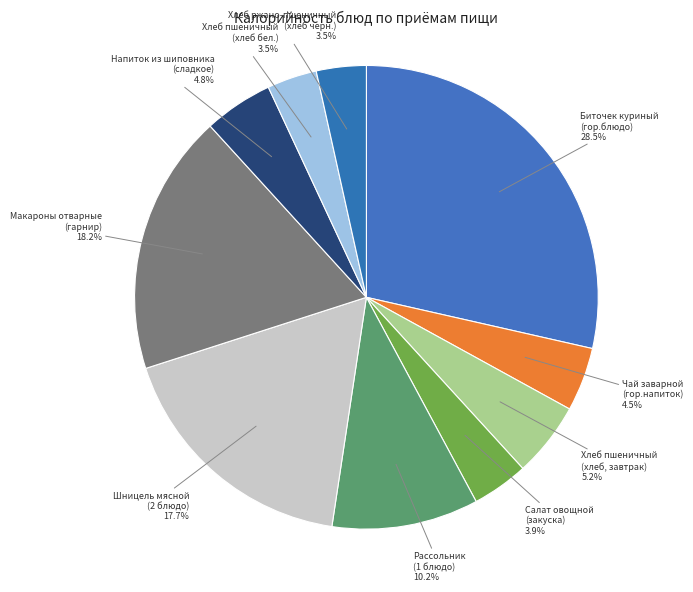

Between Салат овощной (закуска) and Хлеб пшеничный (хлеб, завтрак), which is larger?

Хлеб пшеничный (хлеб, завтрак)